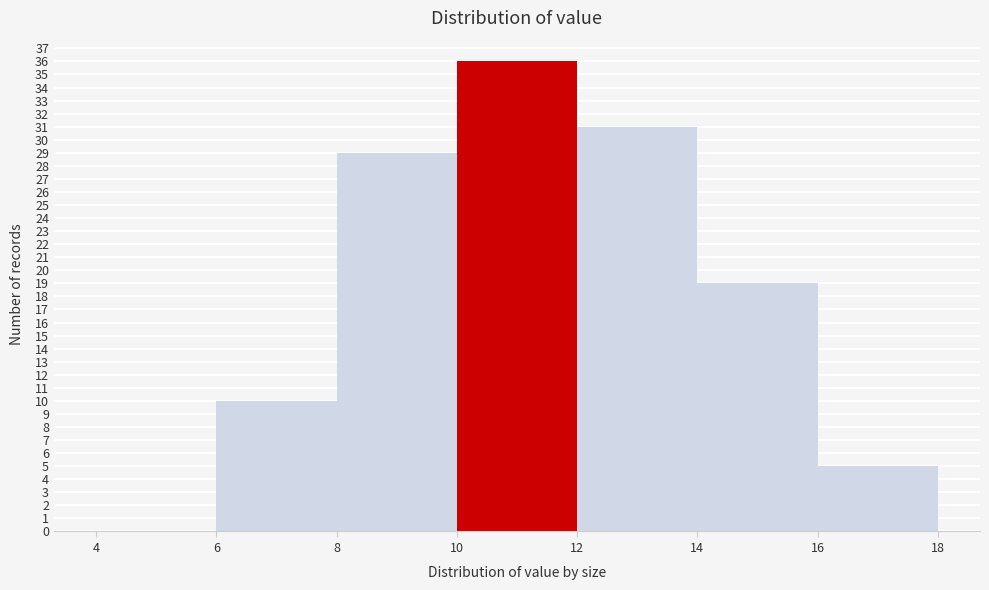

Over which range of the x-axis is the bar tallest?

10 to 12